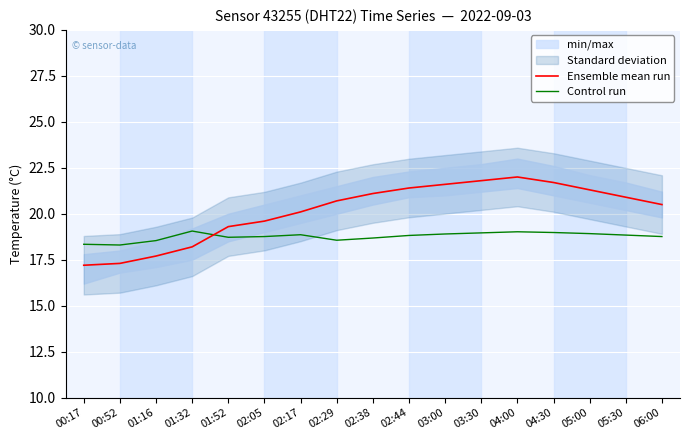

True or false: Control run has more than 2 points higher than both neighbors.

True